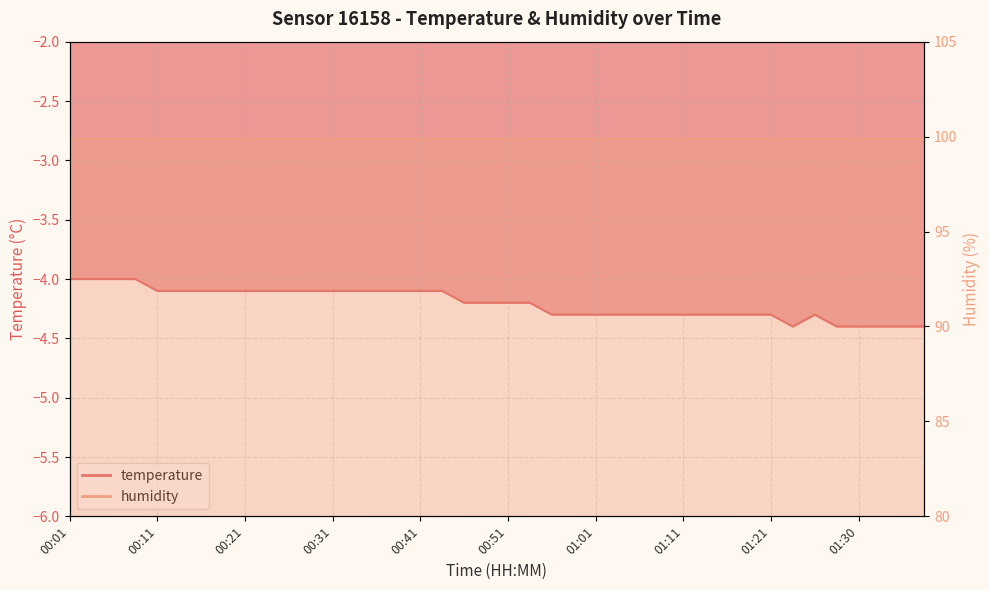

What is the label of the 5th point from the left?

00:11